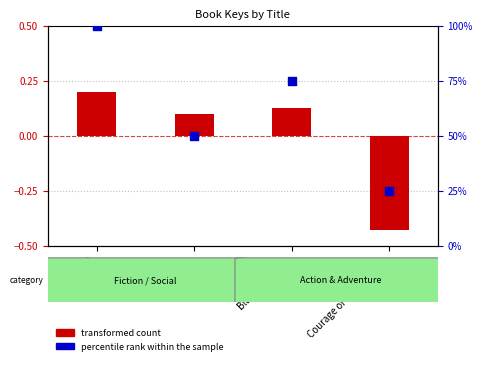

Which series has the widest spread of Y values?

percentile rank within the sample